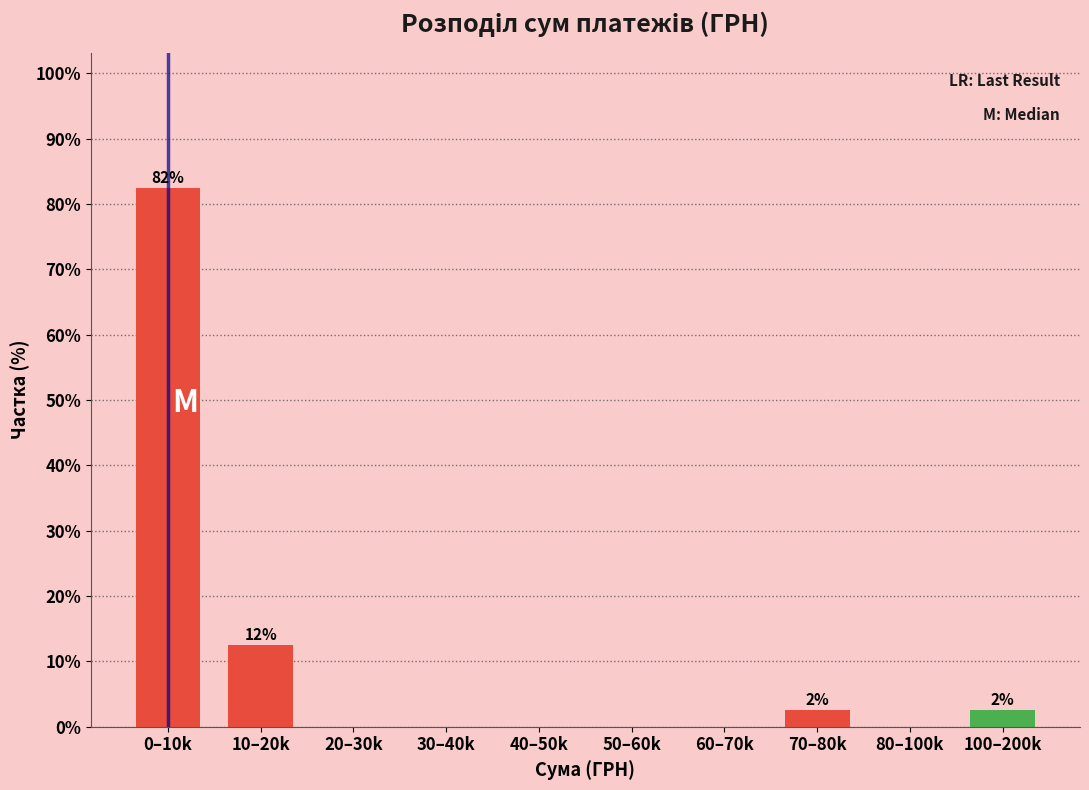

Reading left to right, extract all data points from this chart.

0–10k=82.5	10–20k=12.5	20–30k=0.0	30–40k=0.0	40–50k=0.0	50–60k=0.0	60–70k=0.0	70–80k=2.5	80–100k=0.0	100–200k=2.5